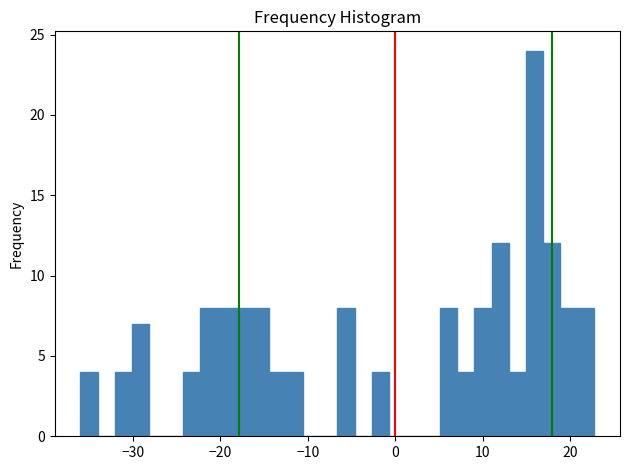

Read against the x-axis, roughly where is the centre of the tallest bar?

16